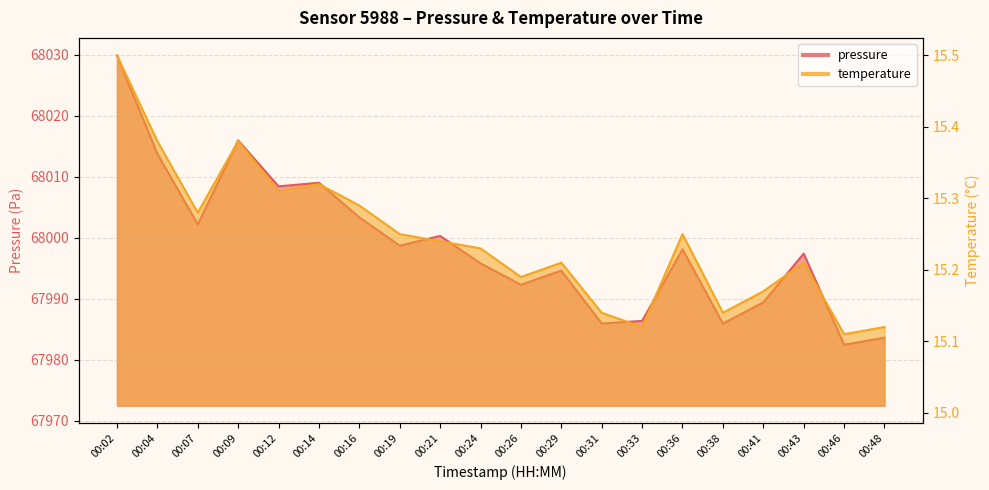

What is the value of the temperature point at the 2nd from the left?

15.4